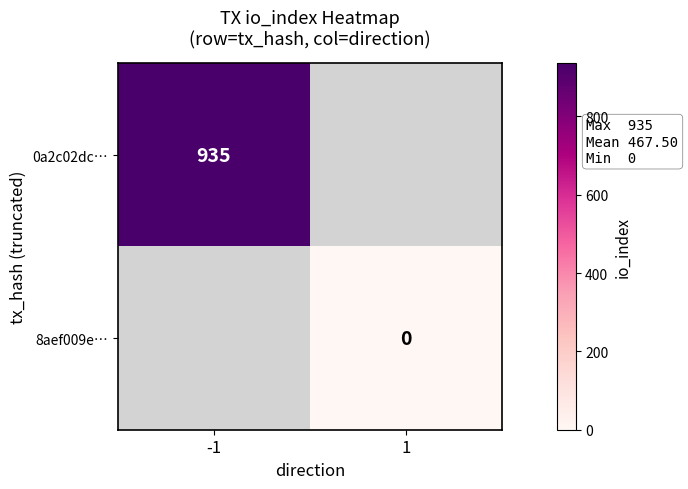

Is the value of 8aef009e… at 1 greater than the value of 0a2c02dc… at -1?

No